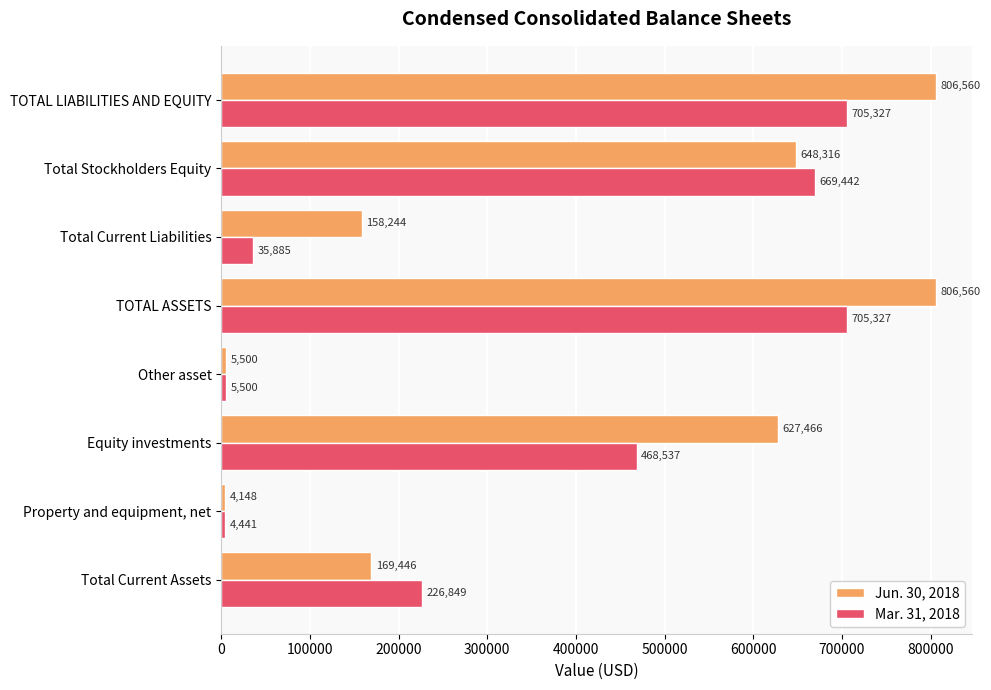

What are all the series names shown in the legend?

Jun. 30, 2018, Mar. 31, 2018